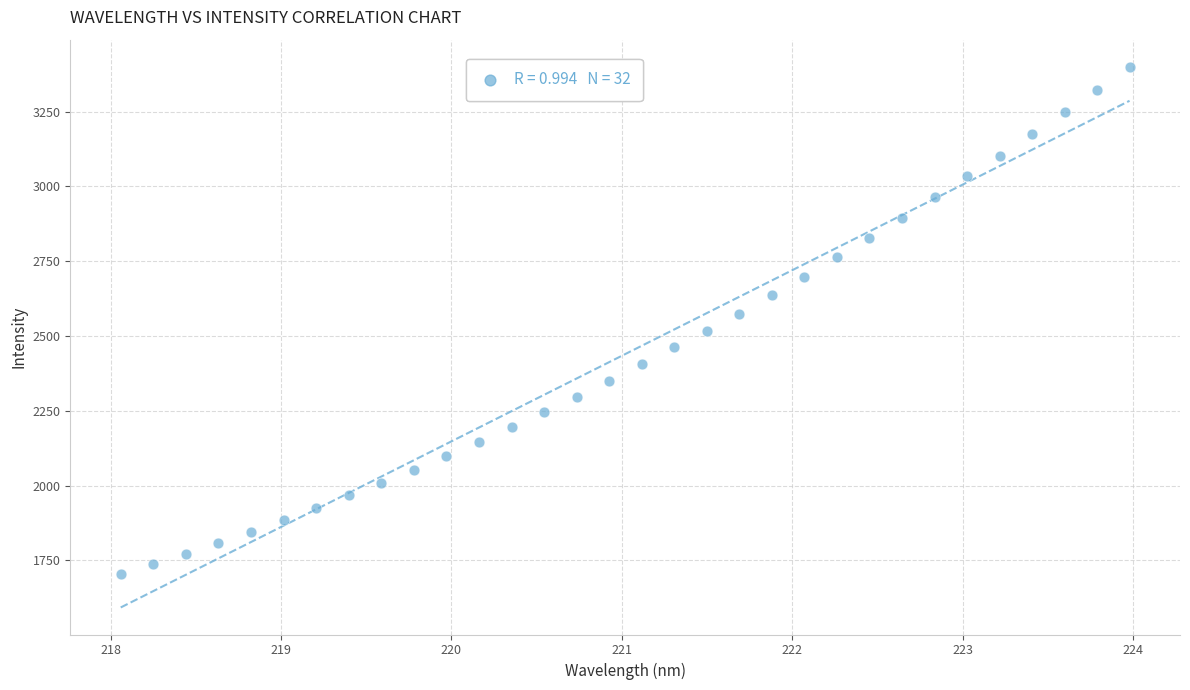

What is the range of Y values (max minus min)?

1696.0